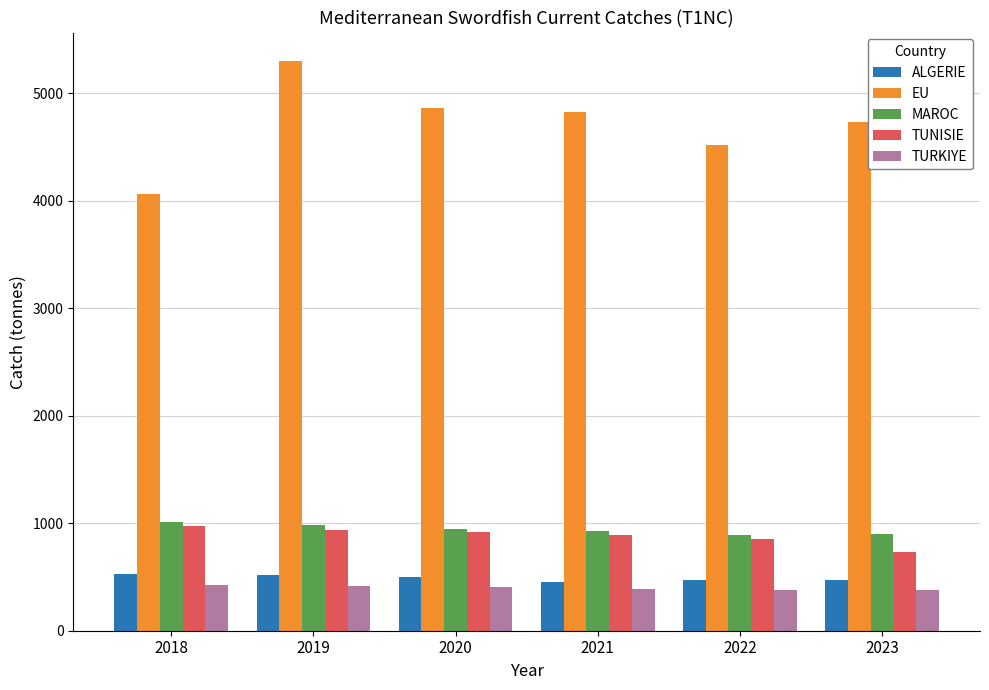

What is the lowest value of the TURKIYE series?

378.7